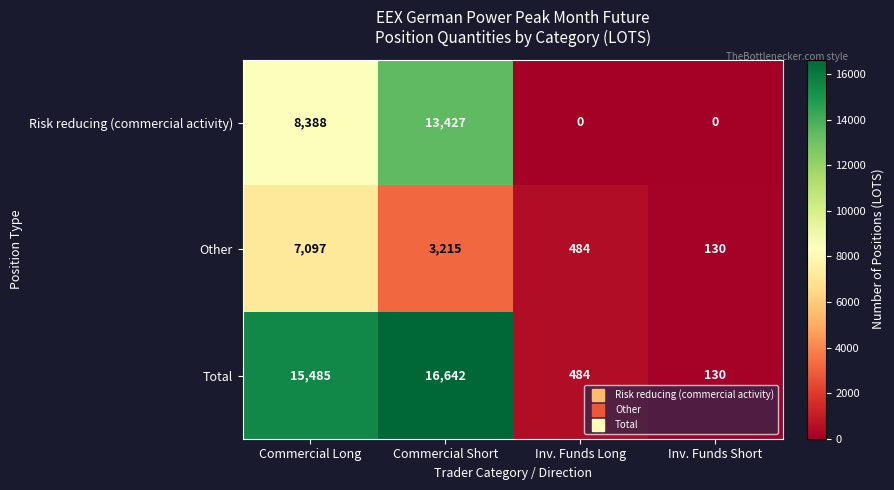

What is the approximate value of Risk reducing (commercial activity) at Commercial Short?

13427